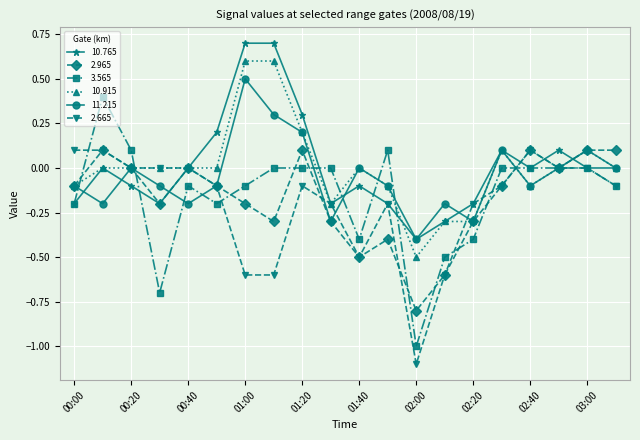

In 11.215, how many points are higher than both neighbors (excluding endpoints)?

6